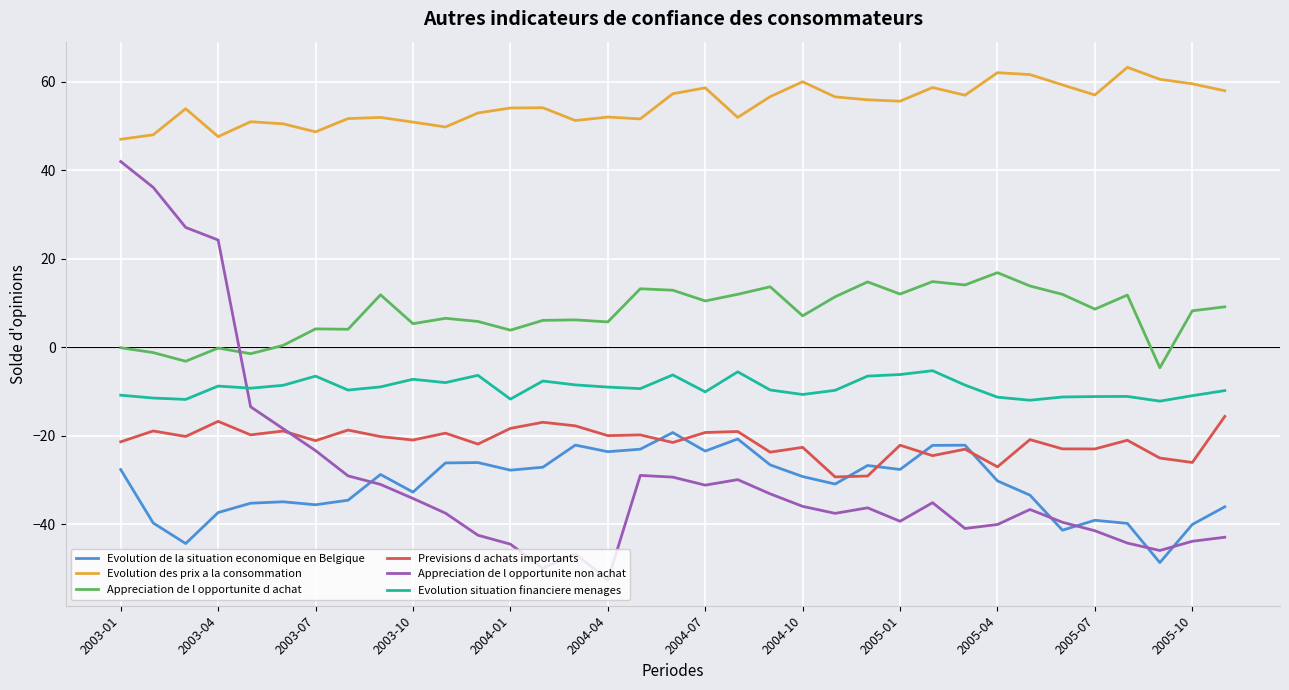

True or false: Evolution de la situation economique en Belgique and Appreciation de l opportunite d achat intersect in this chart.

False